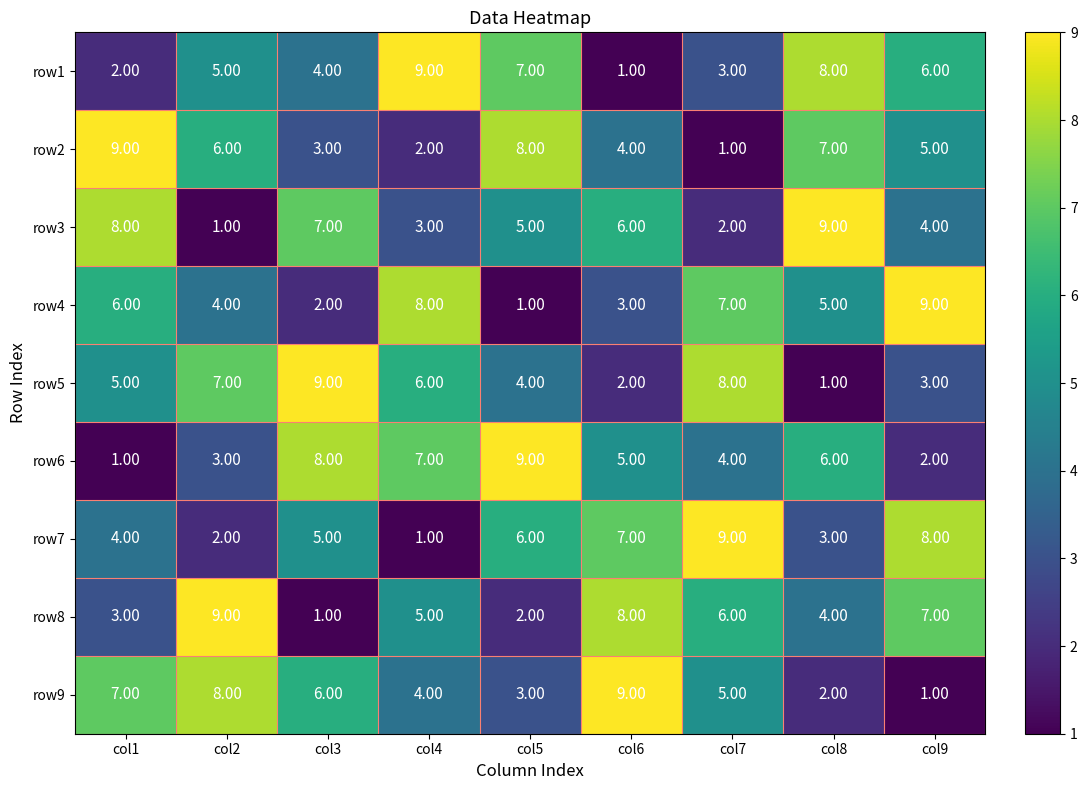

What is the average value of the row4 series?

5